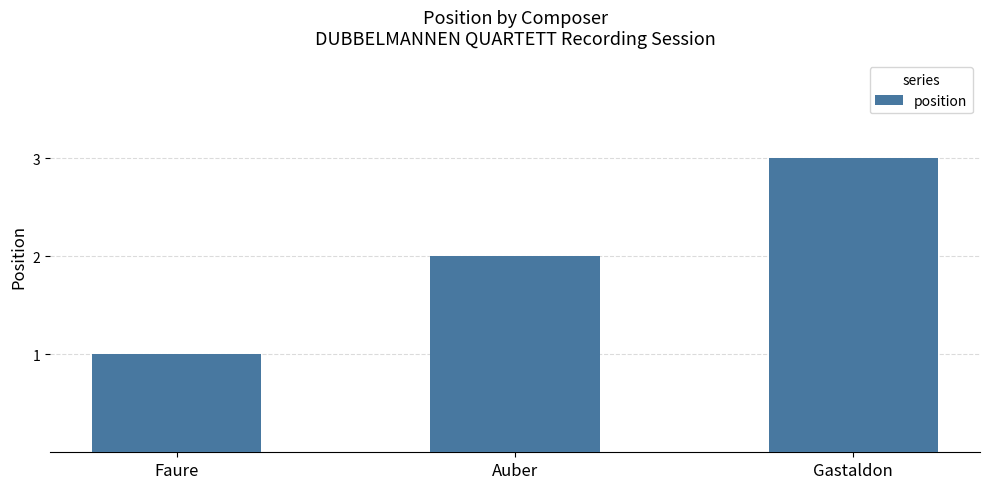

What is the difference between the values at Auber and Gastaldon?

1